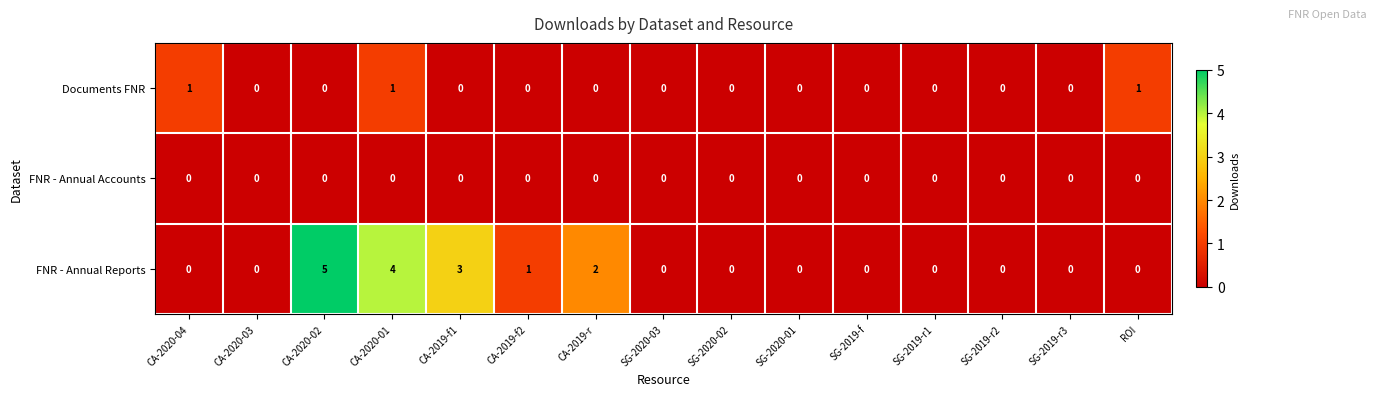

Count the number of categories in the chart.

15